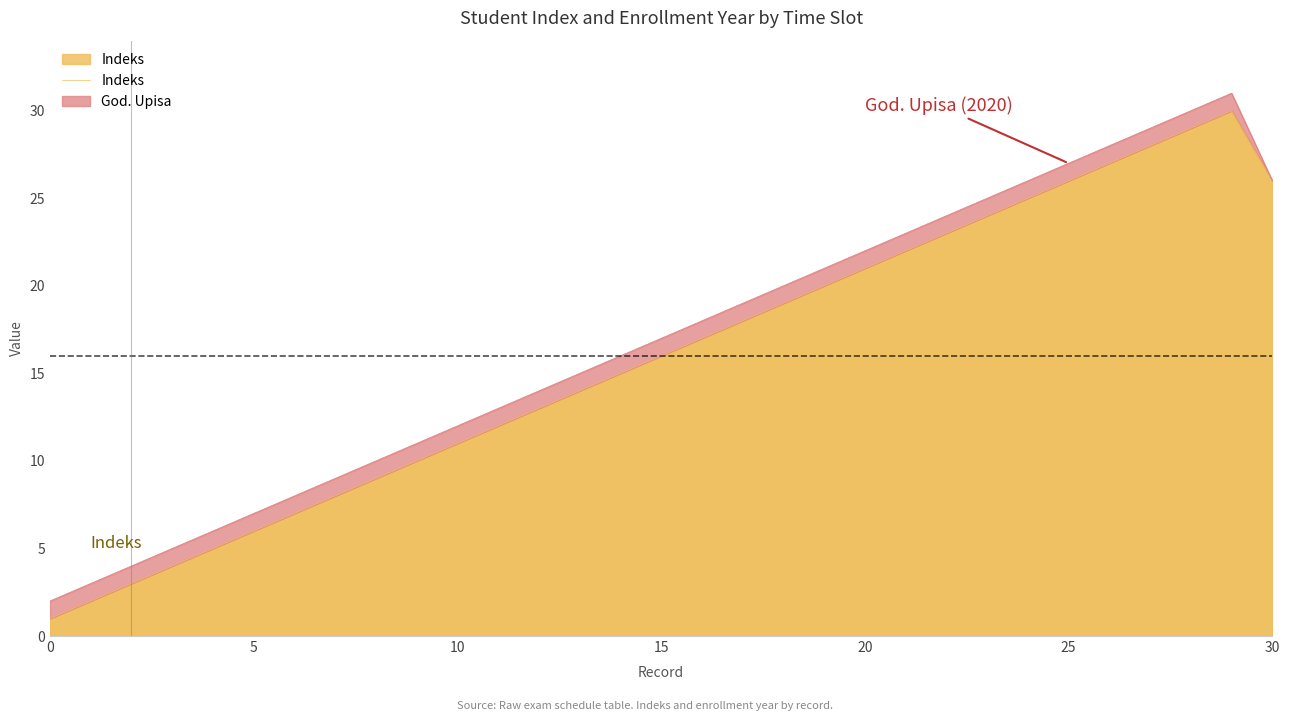

What is the label of the 19th point from the right?

12